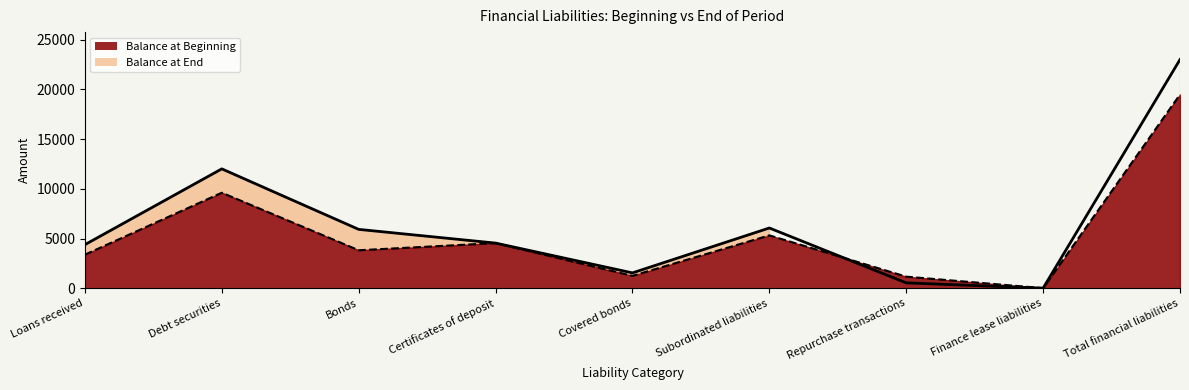

Which series has the largest range (max minus min)?

Balance at End